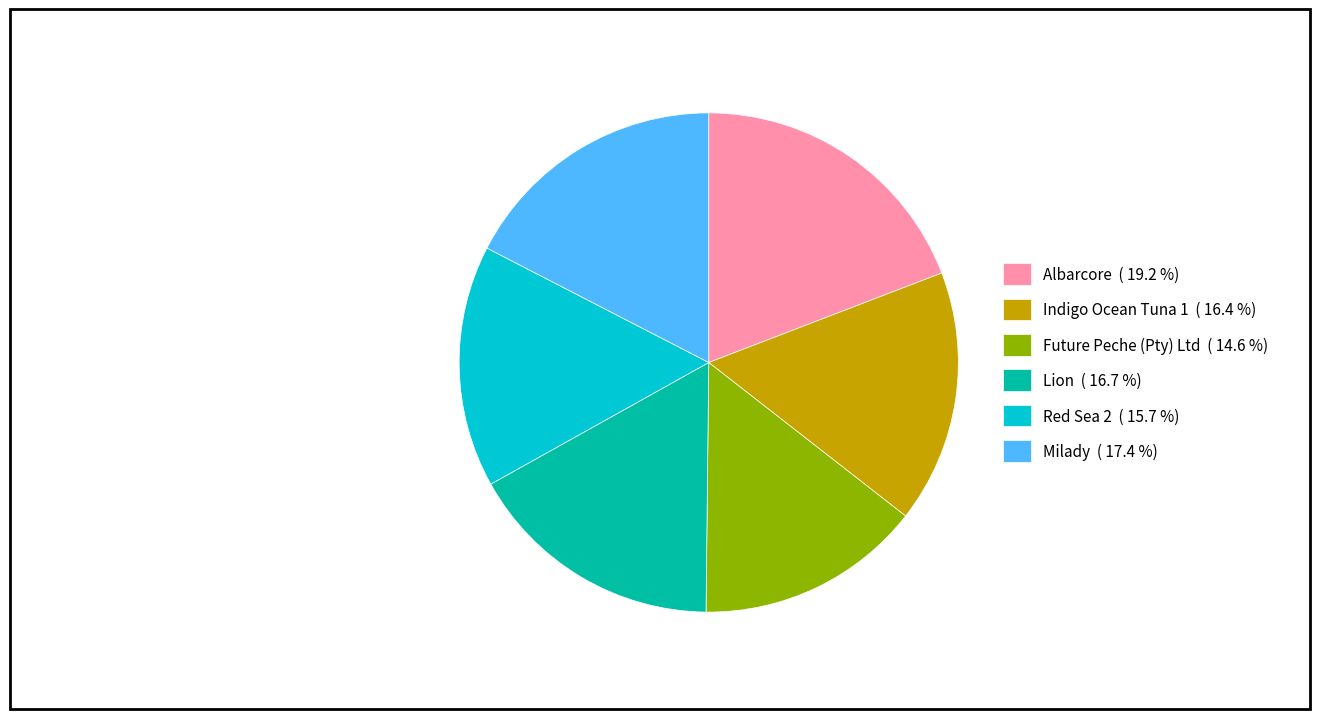

Does Indigo Ocean Tuna 1 ( 16.4 %) account for over 50% of the chart?

No